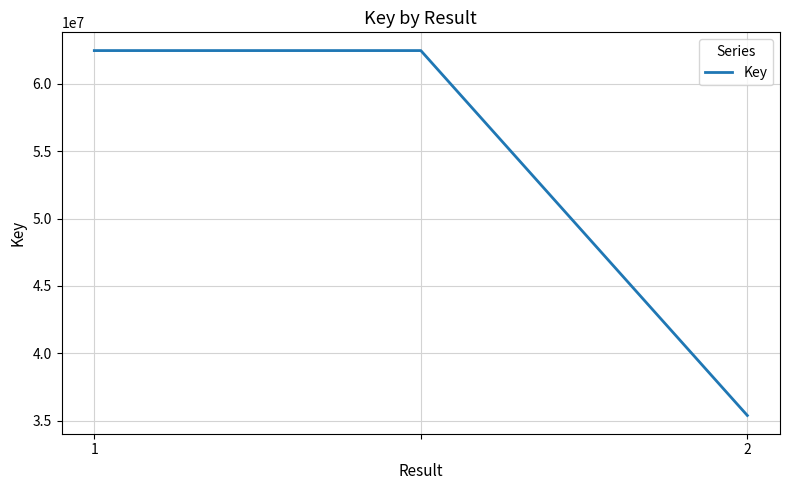

What is the maximum value shown in the chart?

62481407